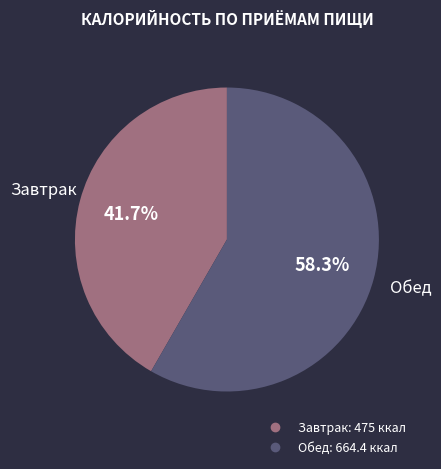

To the nearest percent, what is the difference between the Завтрак and Обед slice percentages?

17%